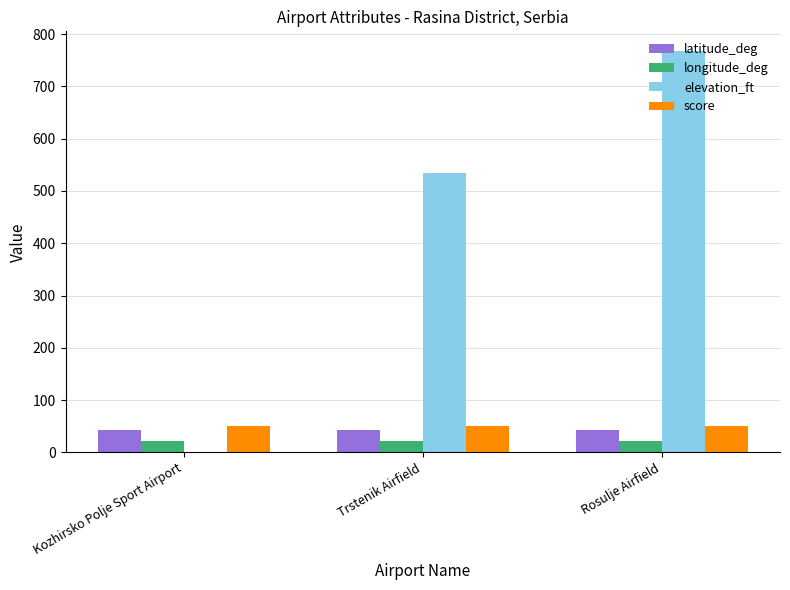

Which series has the largest total across all categories?

elevation_ft